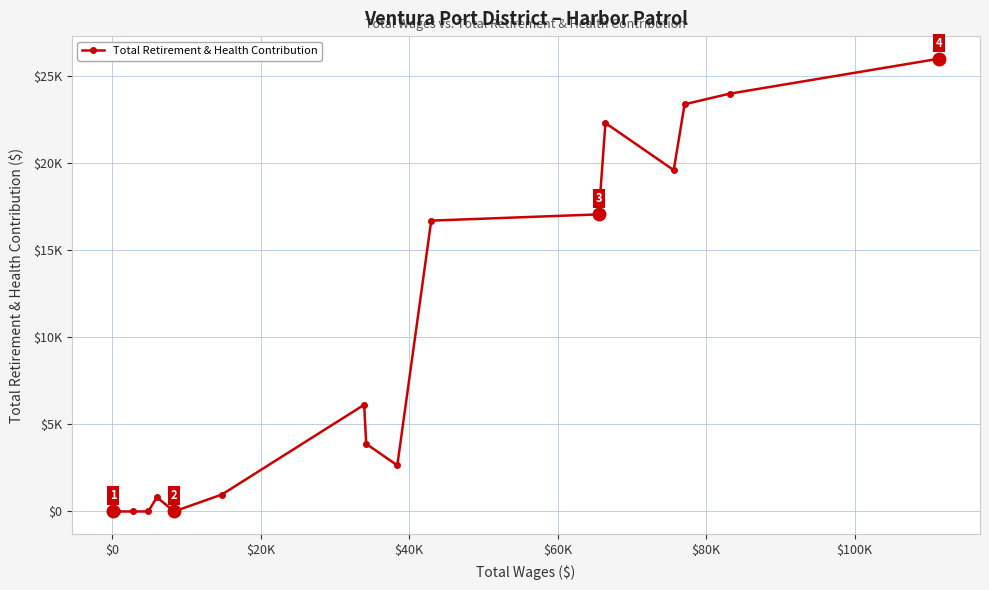

Is this an area chart (filled region under the line)?

No